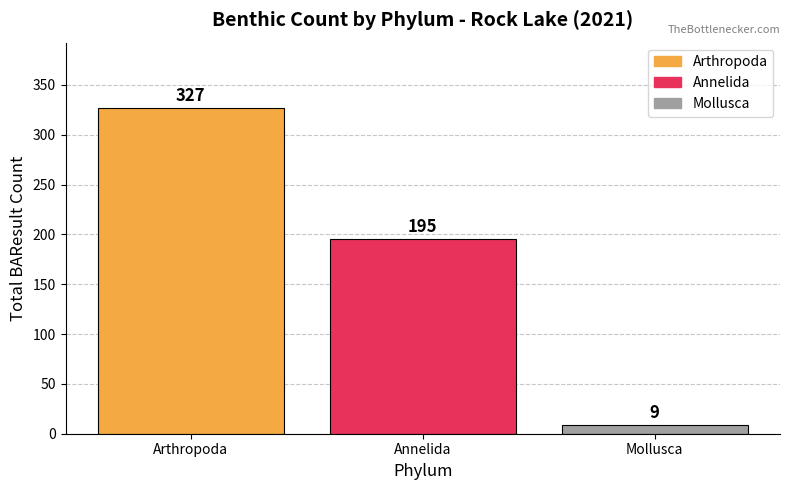

True or false: the data shows 195 at Annelida.

True